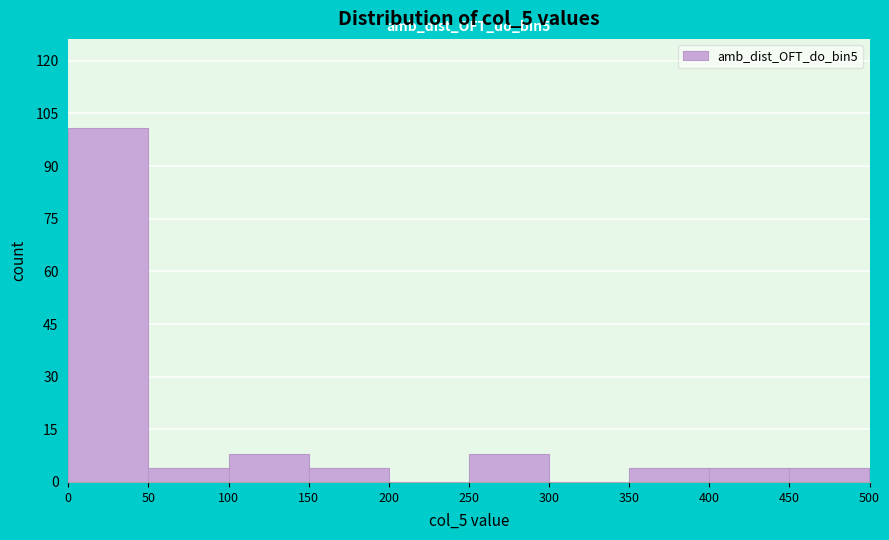

Over which range of the x-axis is the bar tallest?

0 to 50